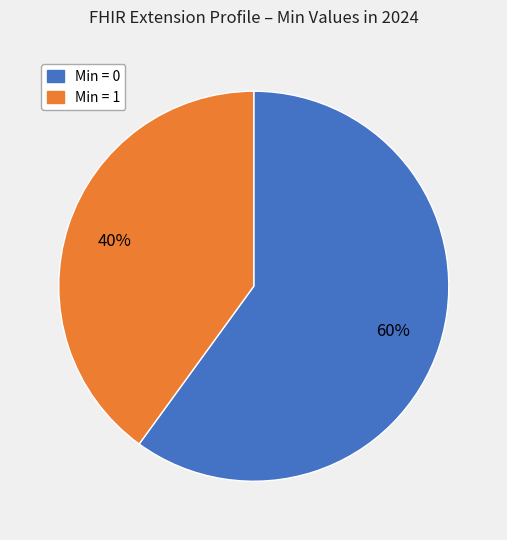

How many segments does this pie chart have?

2